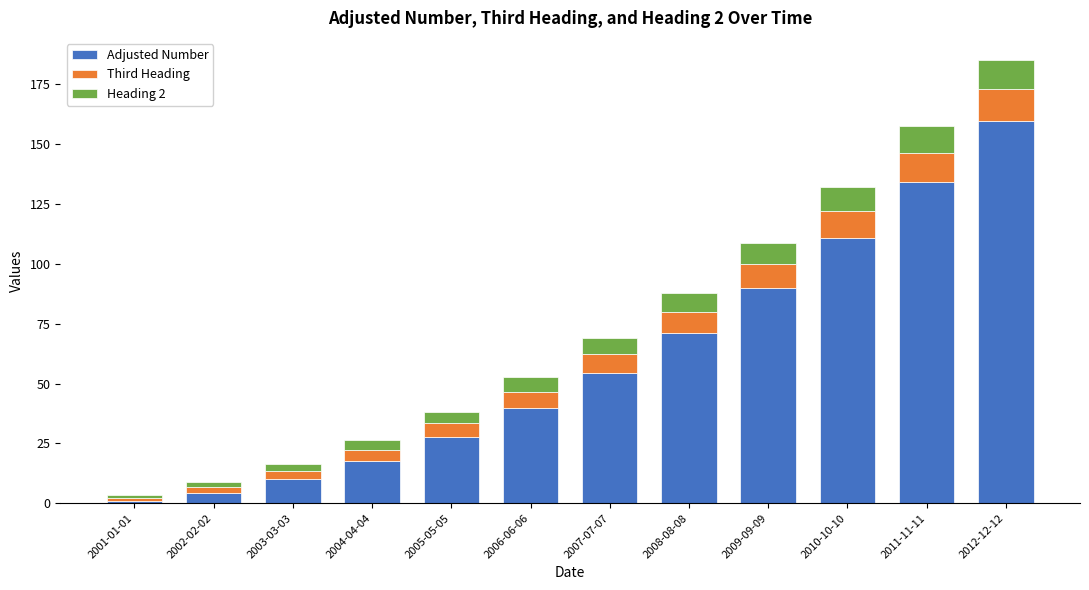

At which category is the sum across all series the highest?

2012-12-12